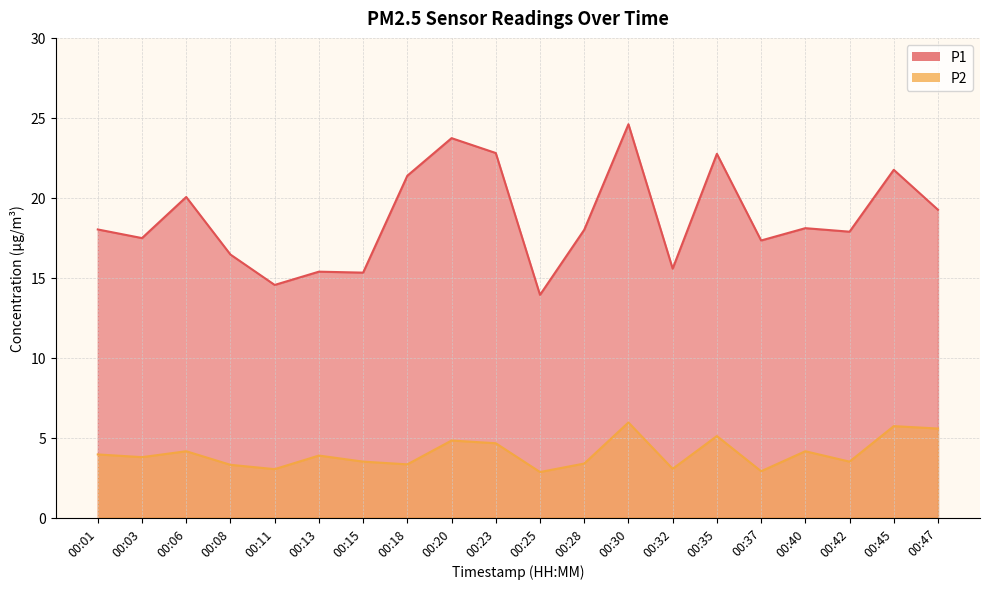

How many values in the P2 series are below 3?

2